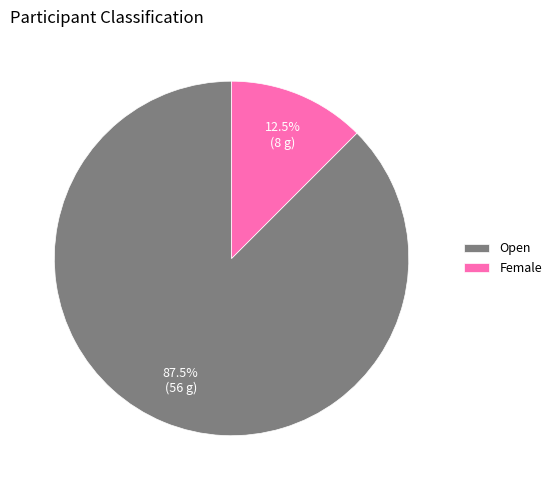

Between Female and Open, which is larger?

Open